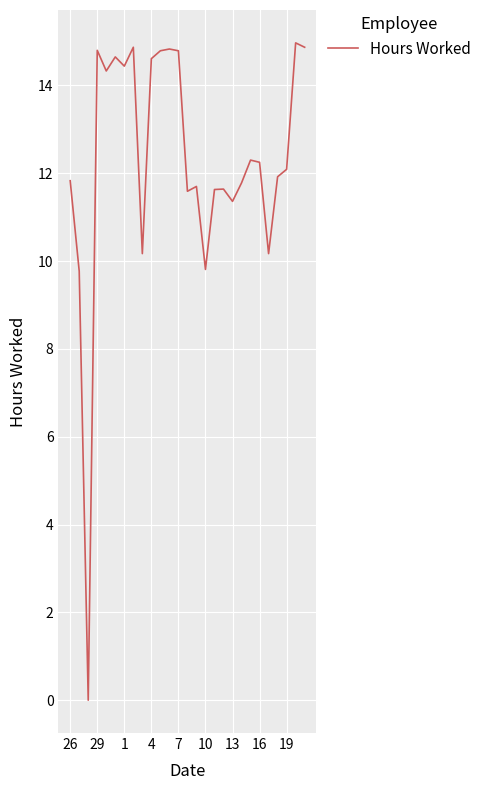

How many values exceed 12?

14